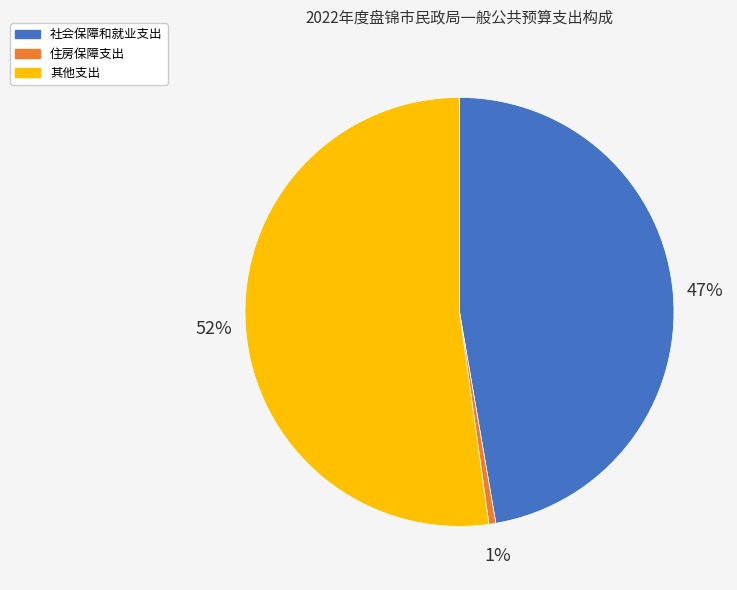

Is it true that 其他支出 is 52% of the pie?

True